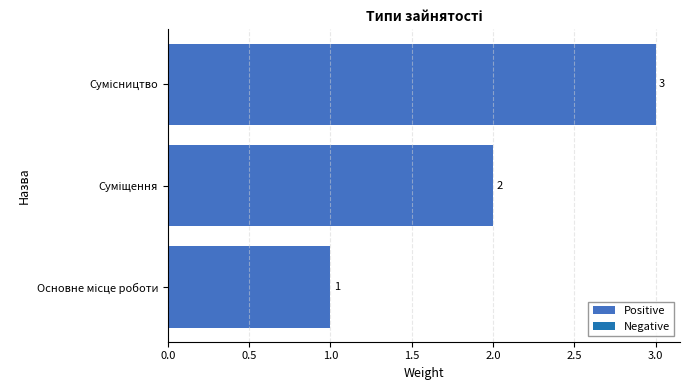

What is the sum of all values?

6